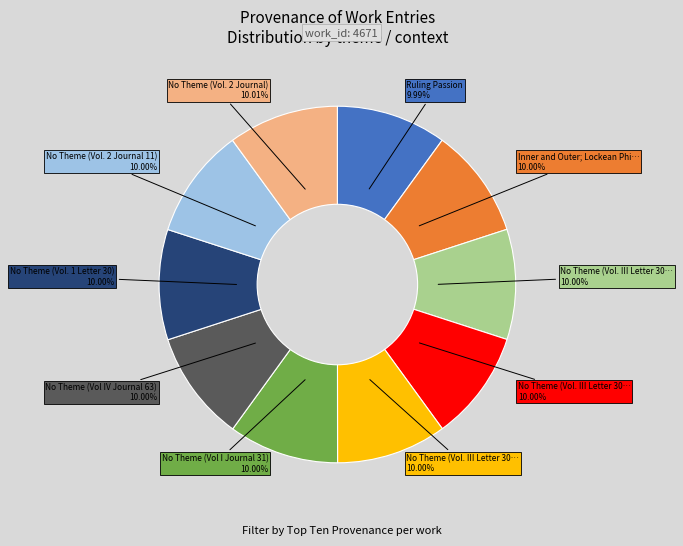

How many slices are in this pie chart?

10